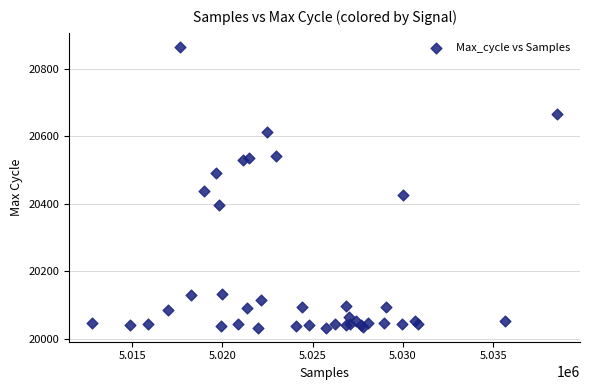

What Y value in the scatter plot is closest to 20449?

20437